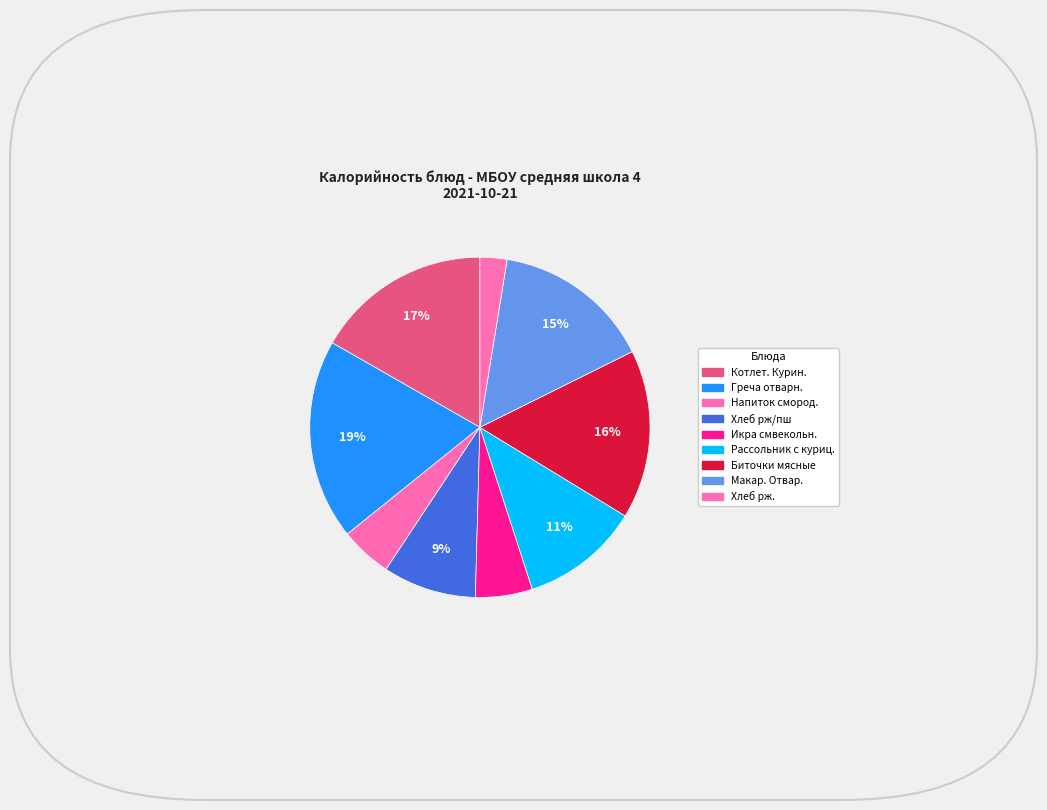

What percentage is NOT represented by Котлет. Курин.?

83.3%